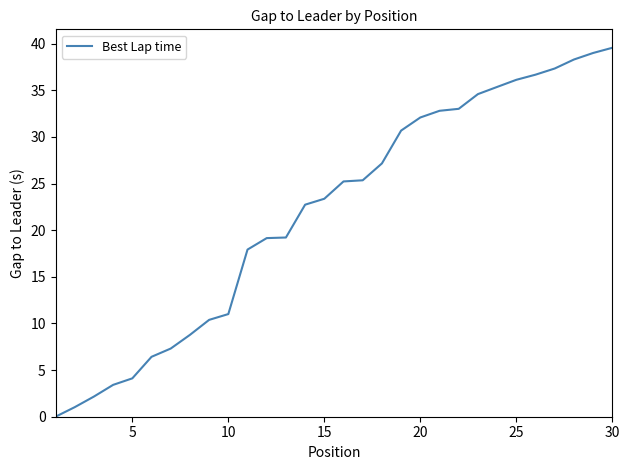

What is the maximum value shown in the chart?

39.6